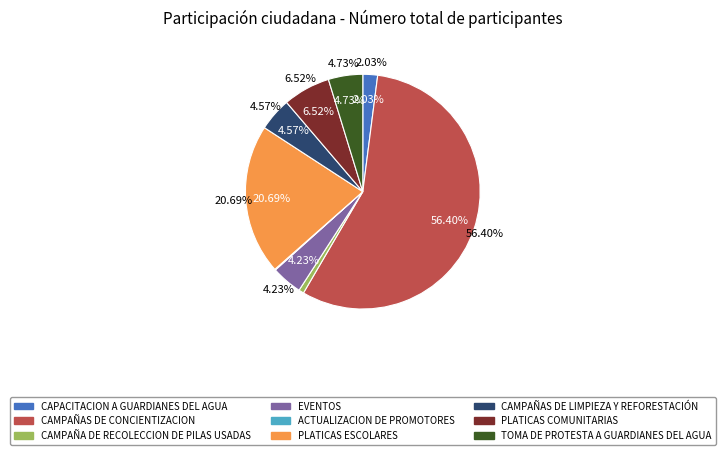

What is the largest slice in the pie chart?

CAMPAÑAS DE CONCIENTIZACION